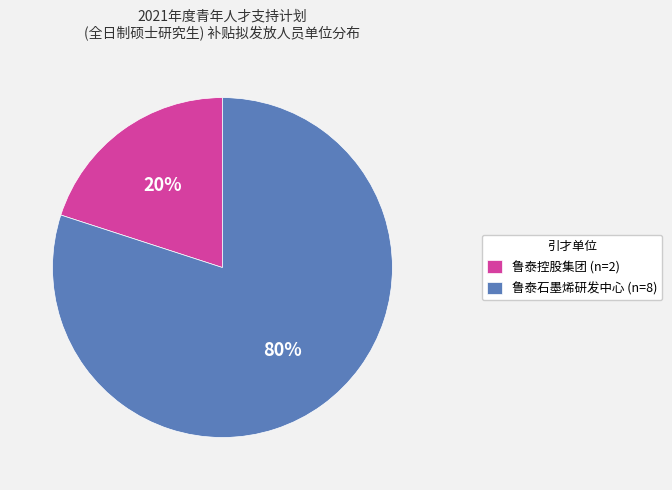

How many slices are in this pie chart?

2